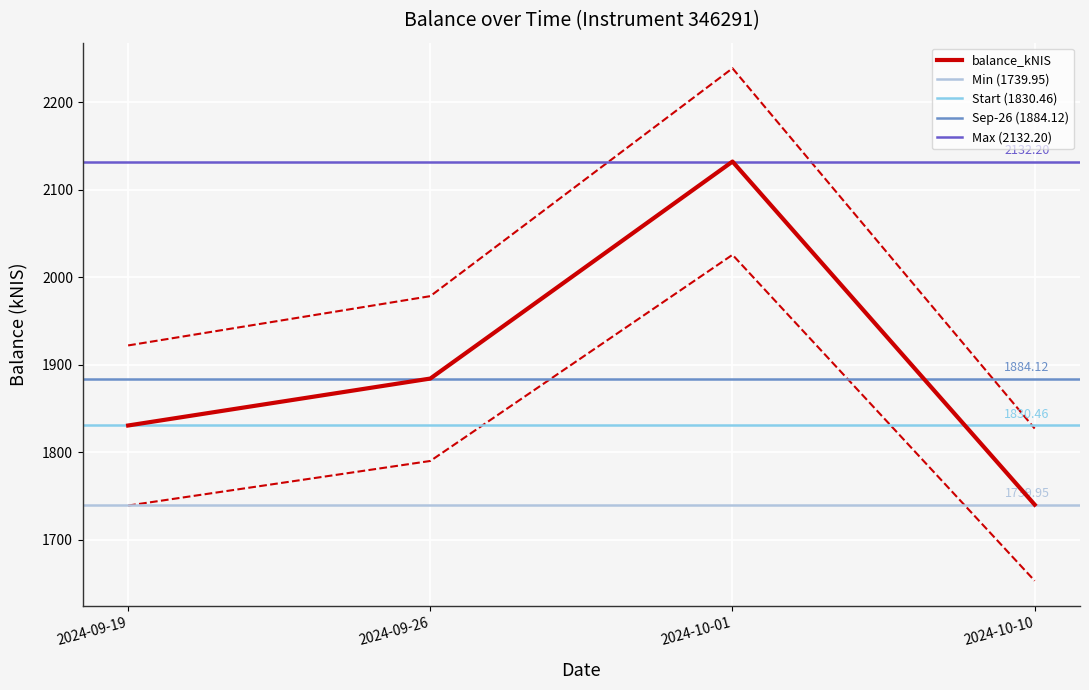

What is the label of the 1st point from the right?

2024-10-10